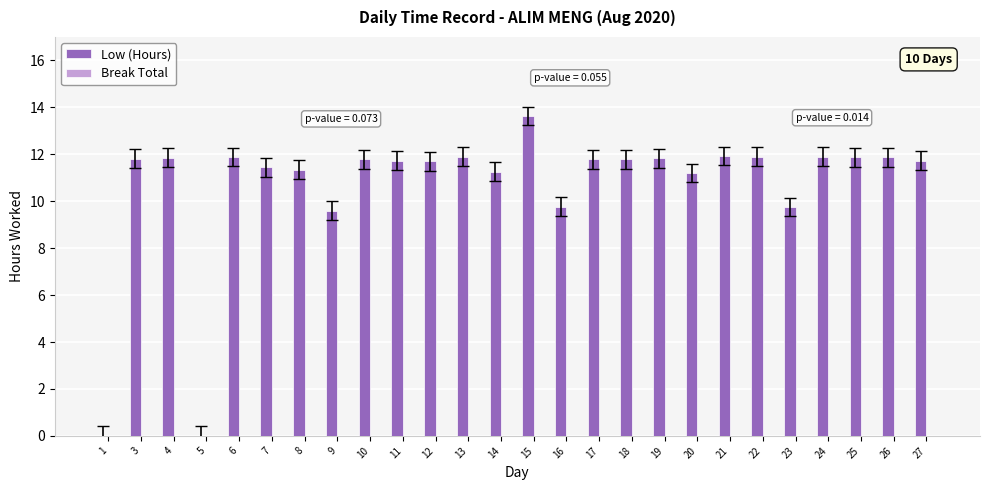

Where does the data first go above 11?

3